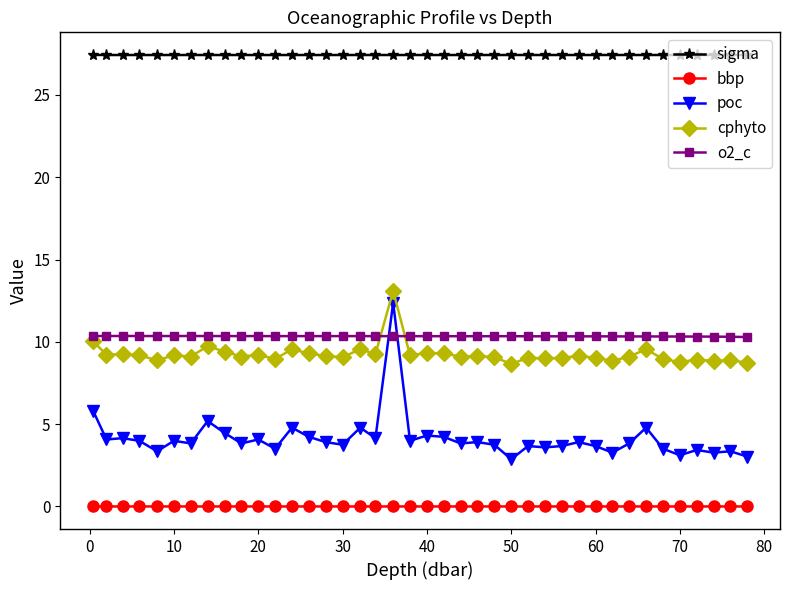

What is the value of the o2_c point at the 2nd from the left?

10.4